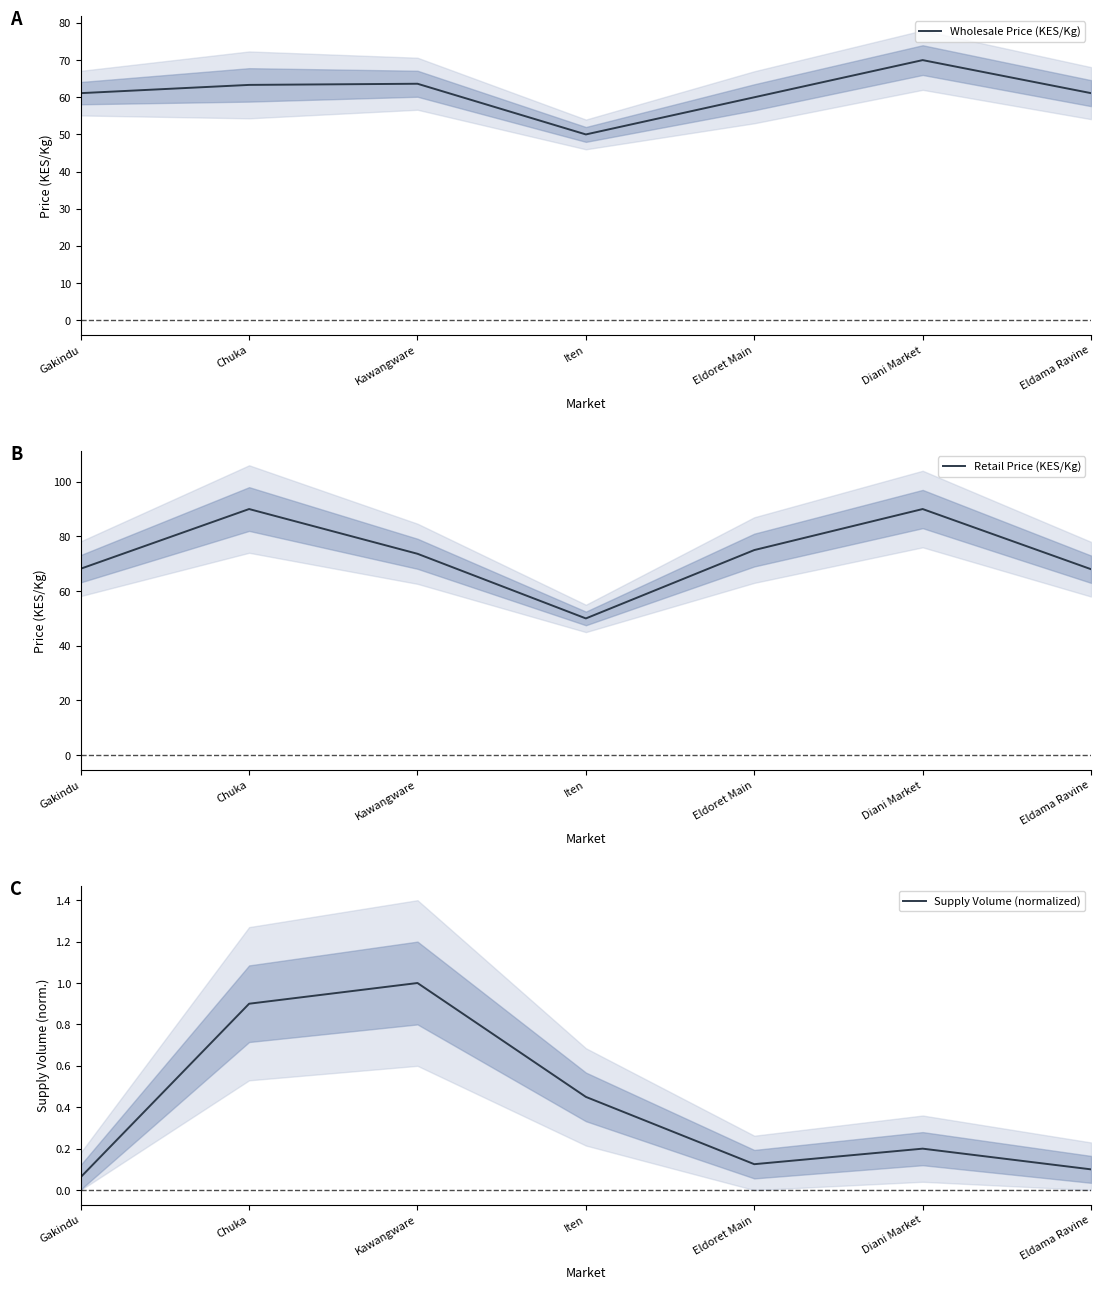

Rank the series by their maximum value, from lowest to highest.

Supply Volume (normalized), Wholesale Price (KES/Kg), Retail Price (KES/Kg)